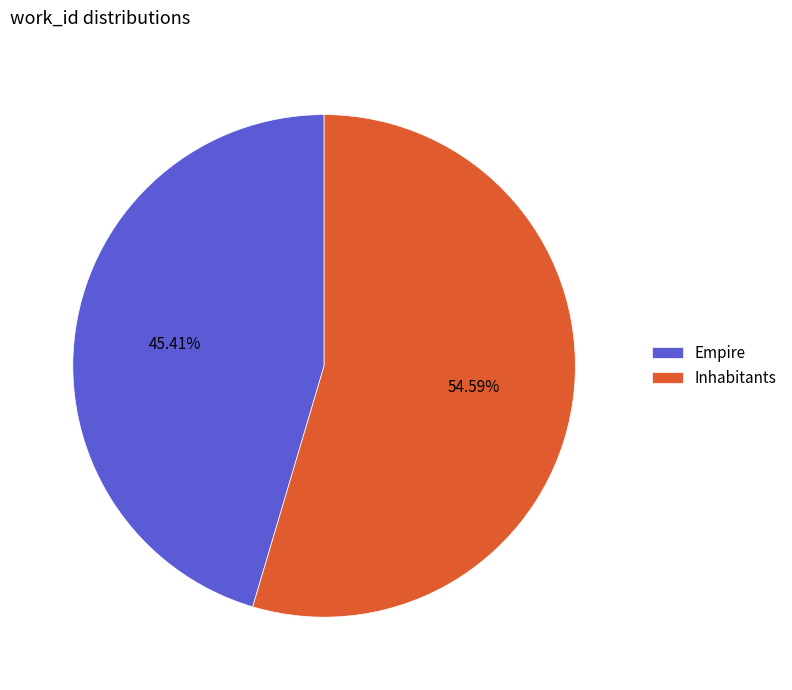

Rank the categories by value from lowest to highest.

Empire, Inhabitants